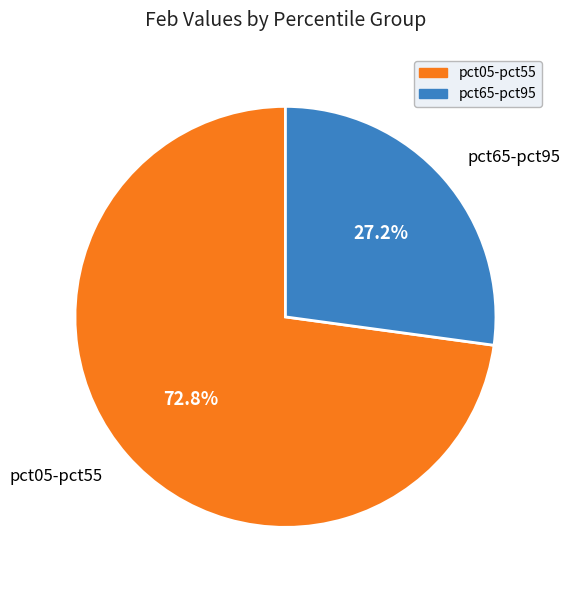

What is the smallest slice in the pie chart?

pct65-pct95